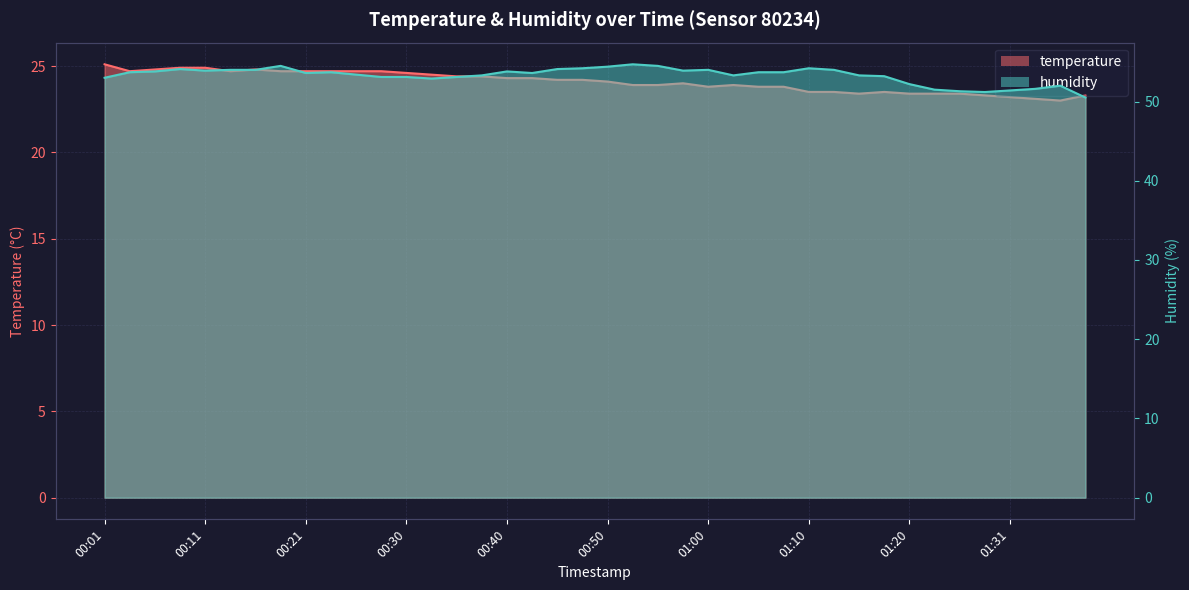

How many lines are shown in the chart?

2